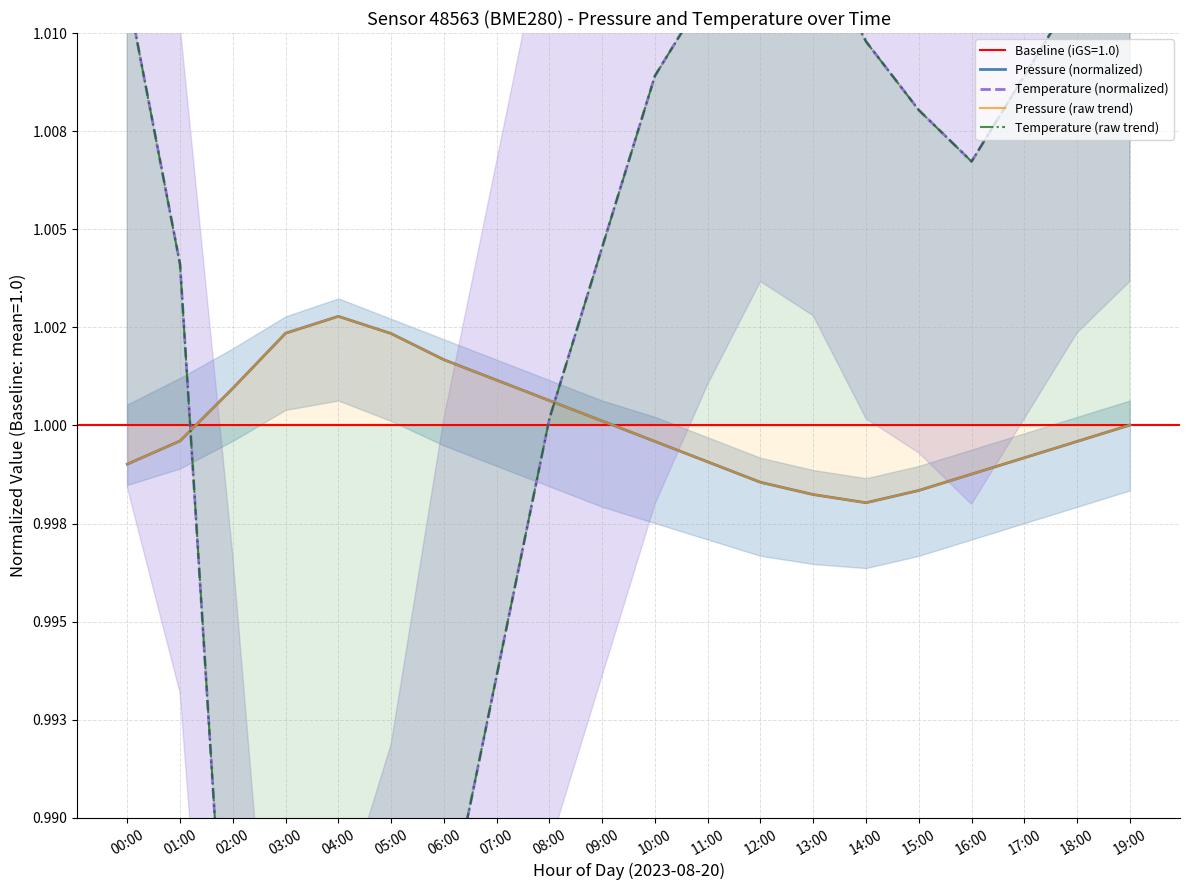

Which series changed the most between 11:00 and 13:00?

Temperature (normalized)